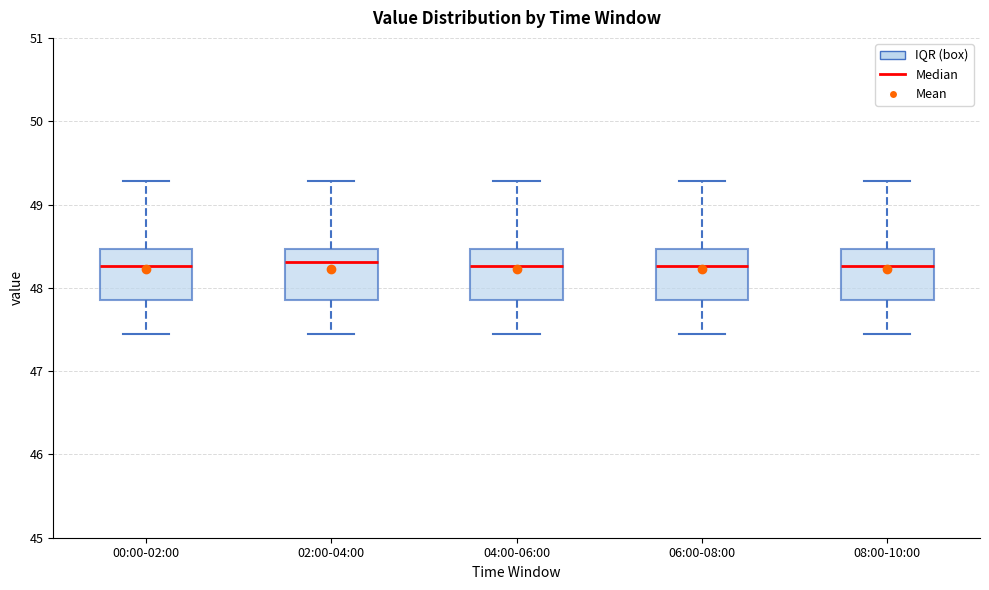

Reading left to right, transcribe this box plot: for each box, give where its median line is, the range the box spans, and where its two whiskers end, as read against the y-axis. The values are not printed on the chart, so give them approximately, as read against the axis.

00:00-02:00: median 48.3, box 47.9 to 48.5, whiskers 47.5 to 49.3
02:00-04:00: median 48.3, box 47.9 to 48.5, whiskers 47.5 to 49.3
04:00-06:00: median 48.3, box 47.9 to 48.5, whiskers 47.5 to 49.3
06:00-08:00: median 48.3, box 47.9 to 48.5, whiskers 47.5 to 49.3
08:00-10:00: median 48.3, box 47.9 to 48.5, whiskers 47.5 to 49.3